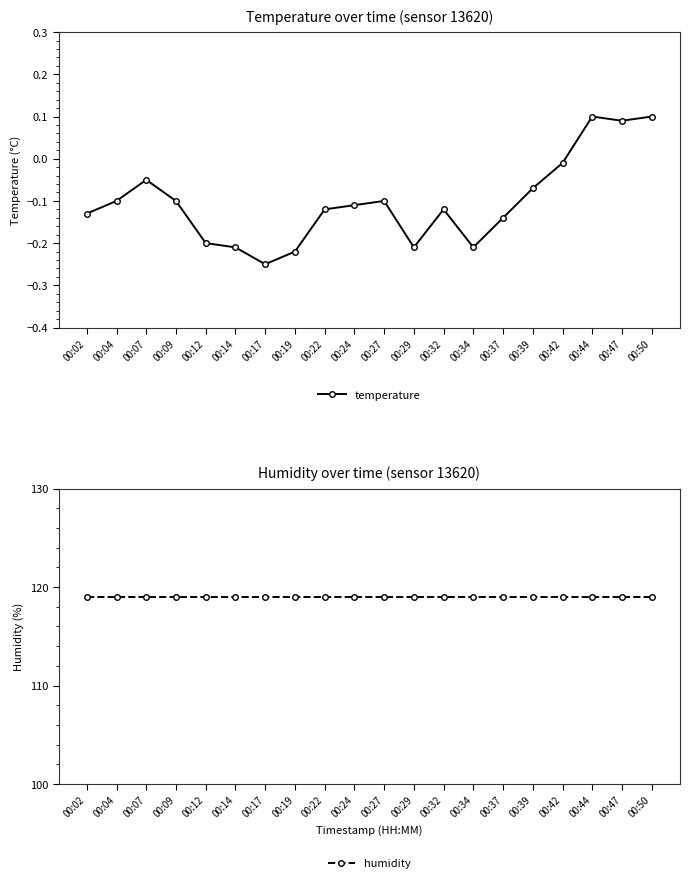

At how many categories does at least one series exceed 38?

20